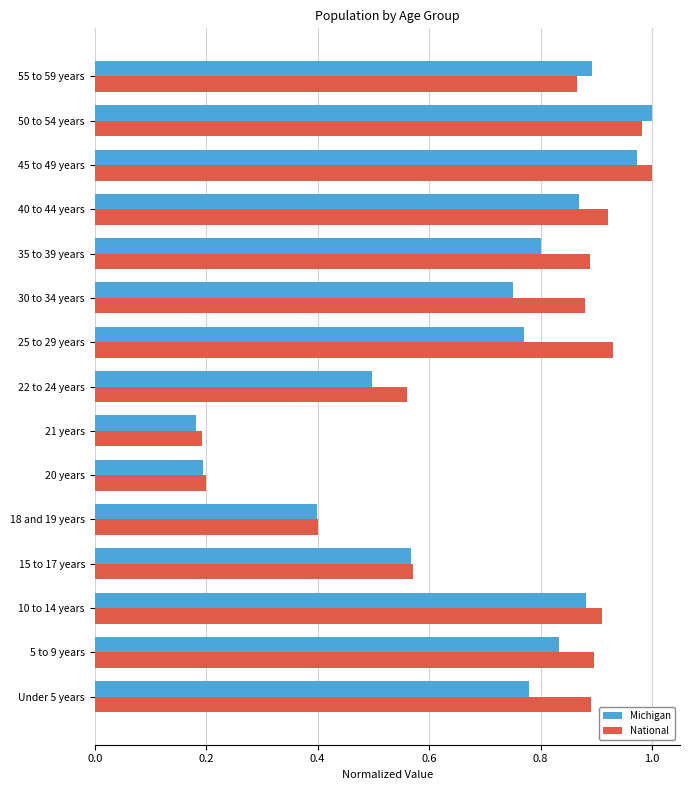

What is the average value of the National series?

0.7